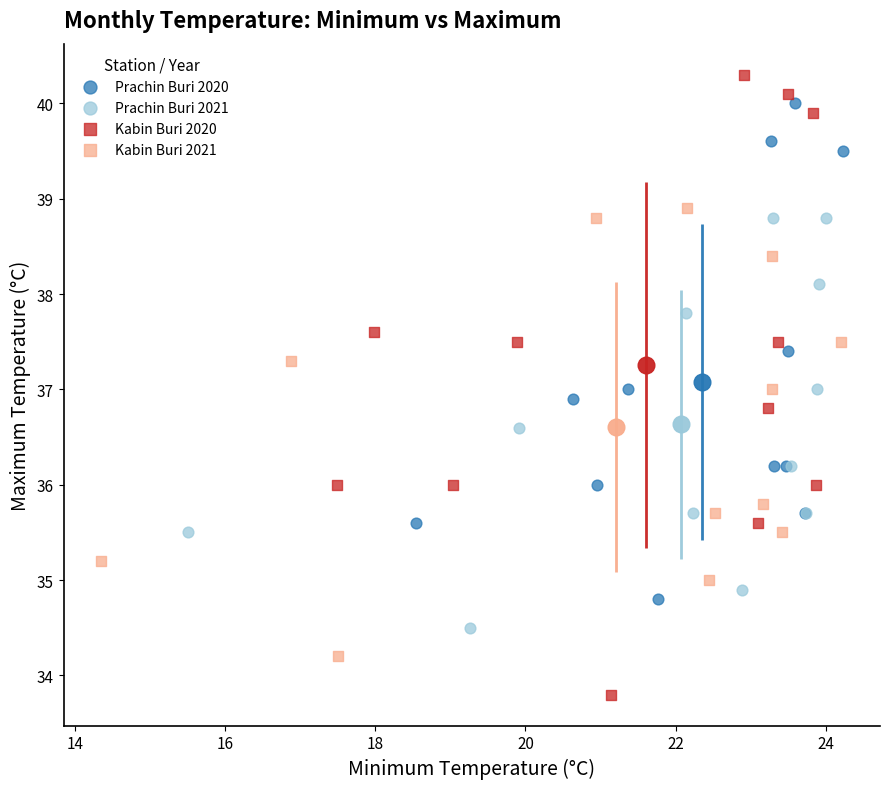

Which series reaches the maximum Y coordinate?

Kabin Buri 2020